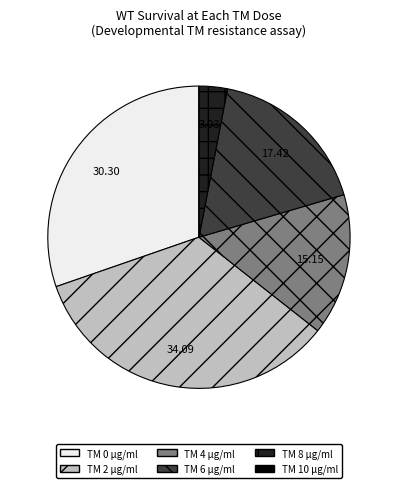

Do TM 4 µg/ml and TM 0 µg/ml together represent more than half of the pie?

No